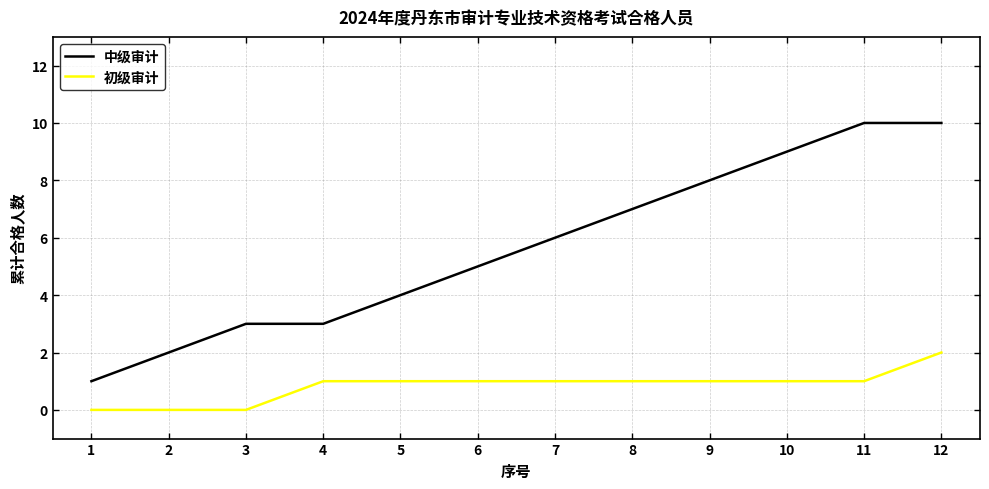

List the series in order of their peak value, lowest first.

初级审计, 中级审计